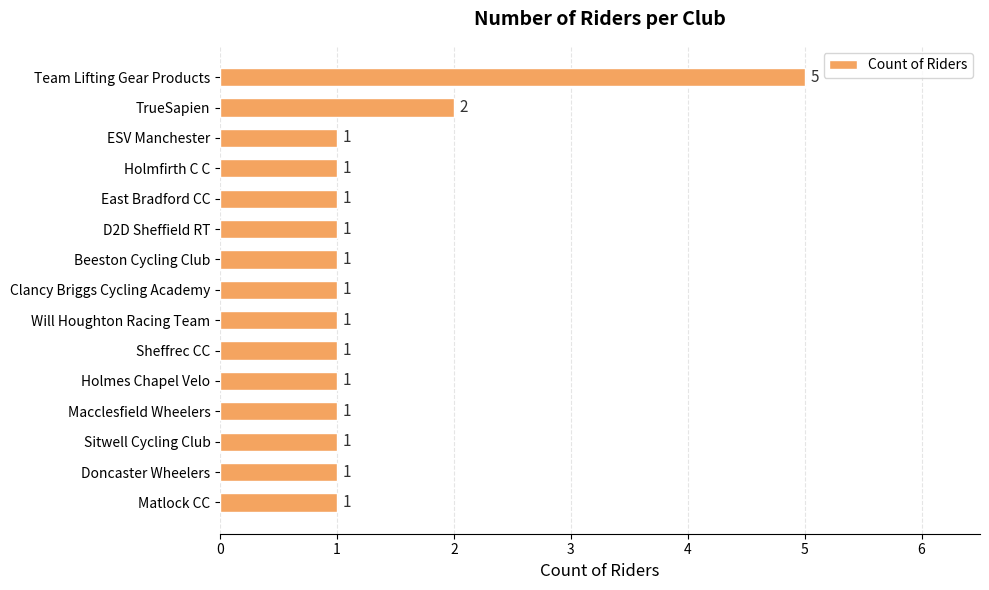

What is the greatest value displayed?

5